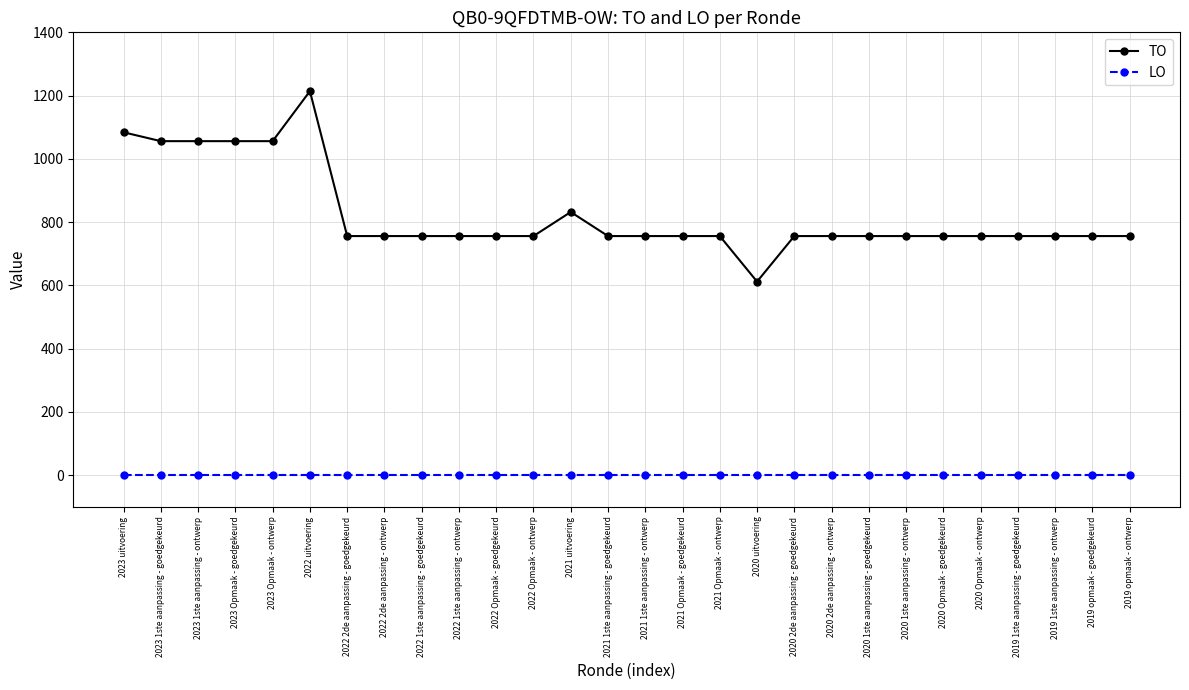

What is the spread (max minus min) of values at 2021 Opmaak - ontwerp?

756